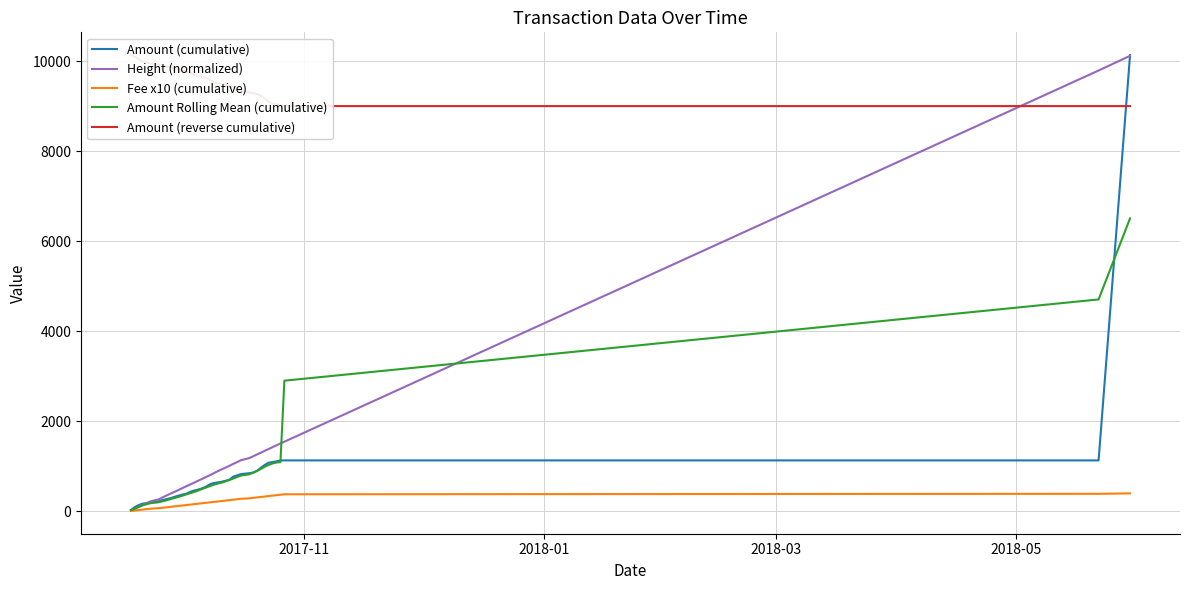

True or false: Amount (reverse cumulative) and Fee x10 (cumulative) intersect in this chart.

False